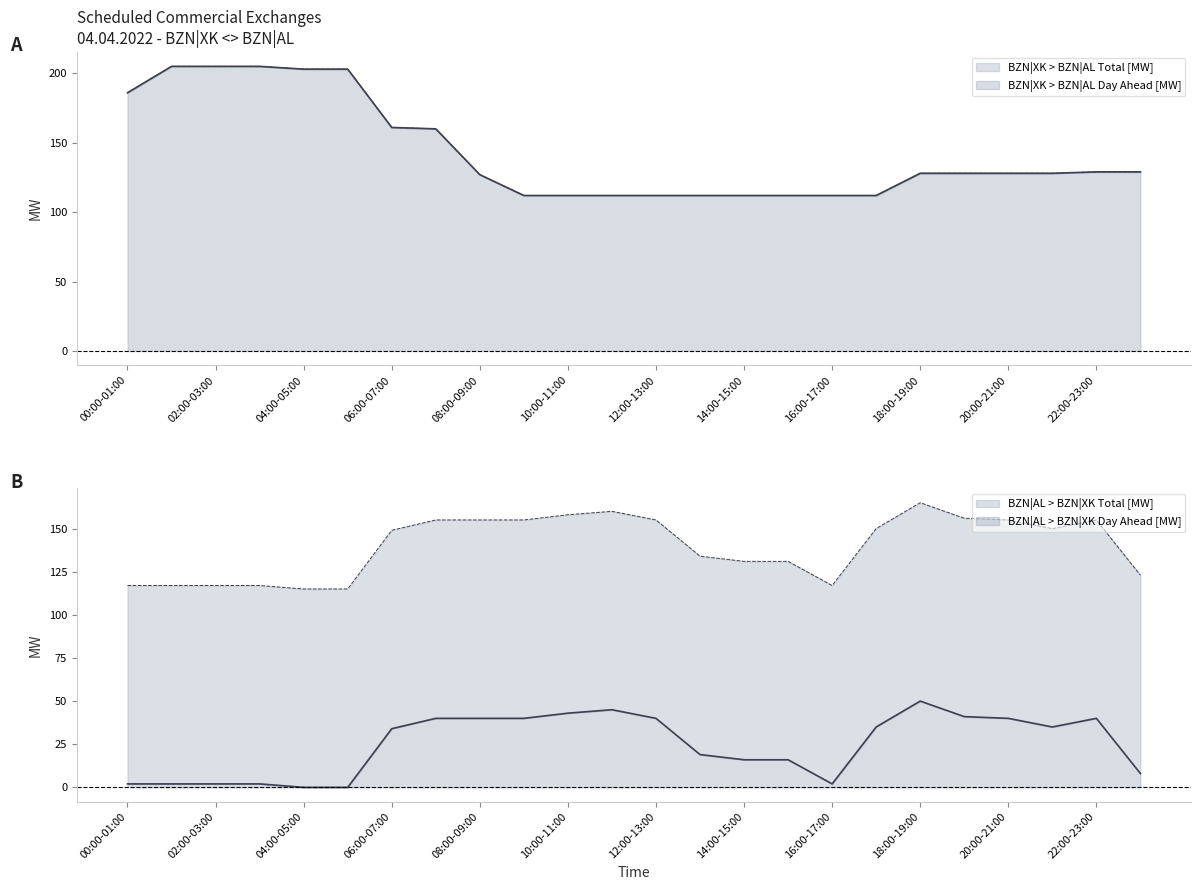

What are all the series names shown in the legend?

BZN|XK > BZN|AL Day Ahead [MW], BZN|XK > BZN|AL Total [MW], BZN|AL > BZN|XK Day Ahead [MW], BZN|AL > BZN|XK Total [MW]